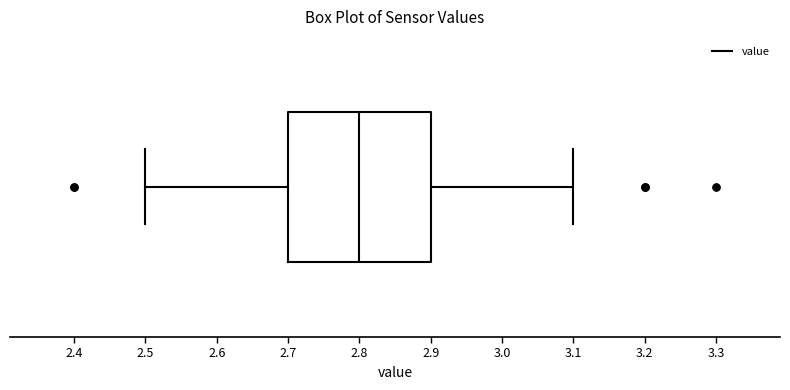

Transcribe this box plot: give where the median line is, the range the box spans, and where the two whiskers end, as read against the x-axis. The values are not printed on the chart, so give them approximately, as read against the axis.

median 2.8, box 2.7 to 2.9, whiskers 2.5 to 3.1